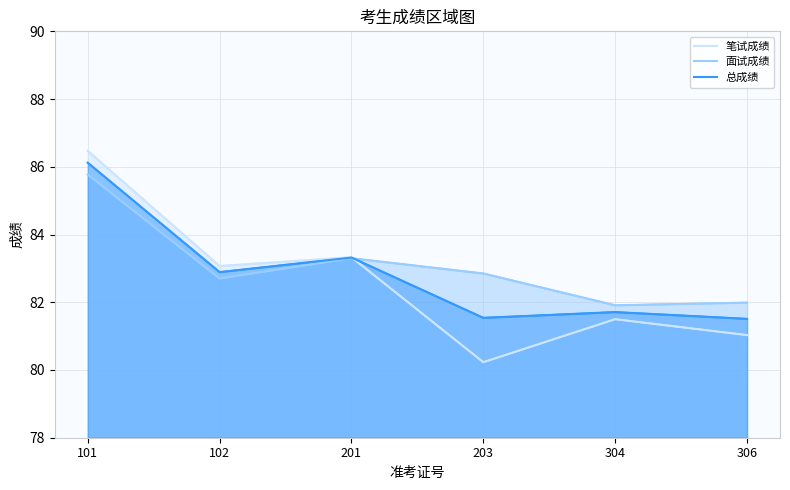

At 201, list the series in order from smallest to largest.

面试成绩, 总成绩, 笔试成绩